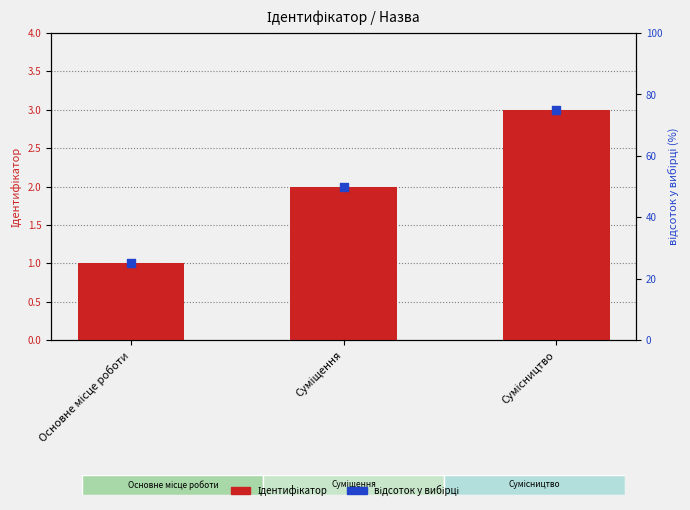

Which series reaches the minimum Y coordinate?

Ідентифікатор